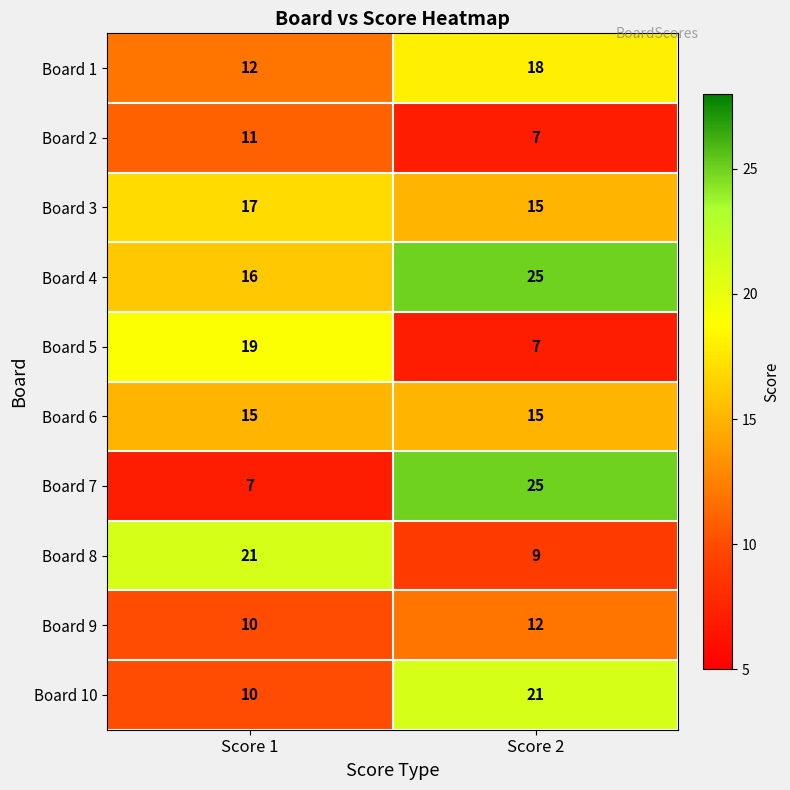

True or false: Board 5 has a value of 7 at Score 2.

True